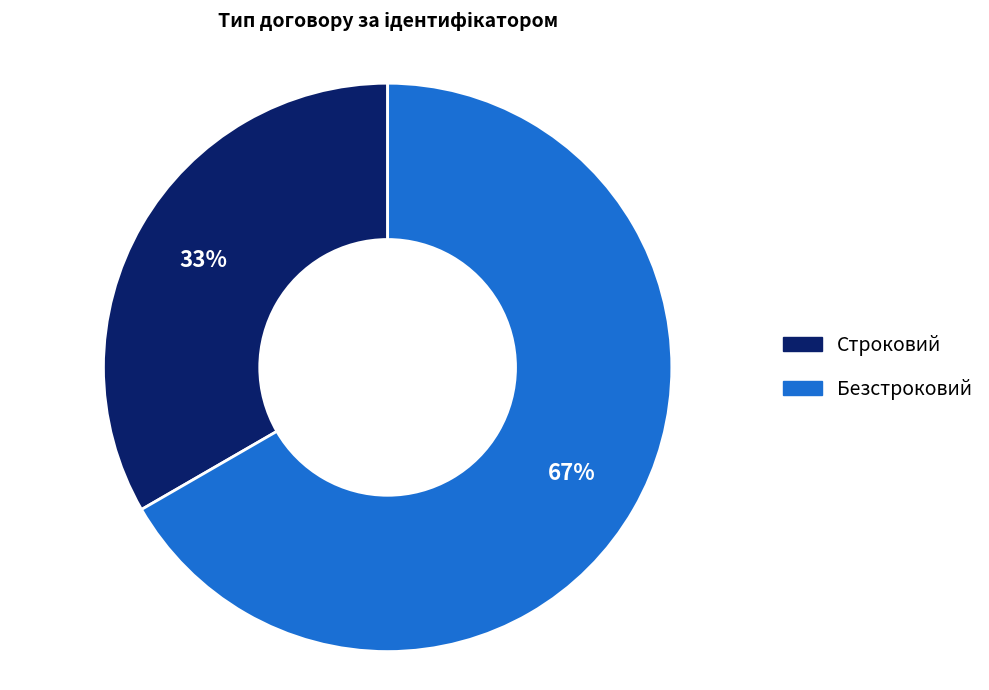

Which slice represents more than half of the pie?

Безстроковий